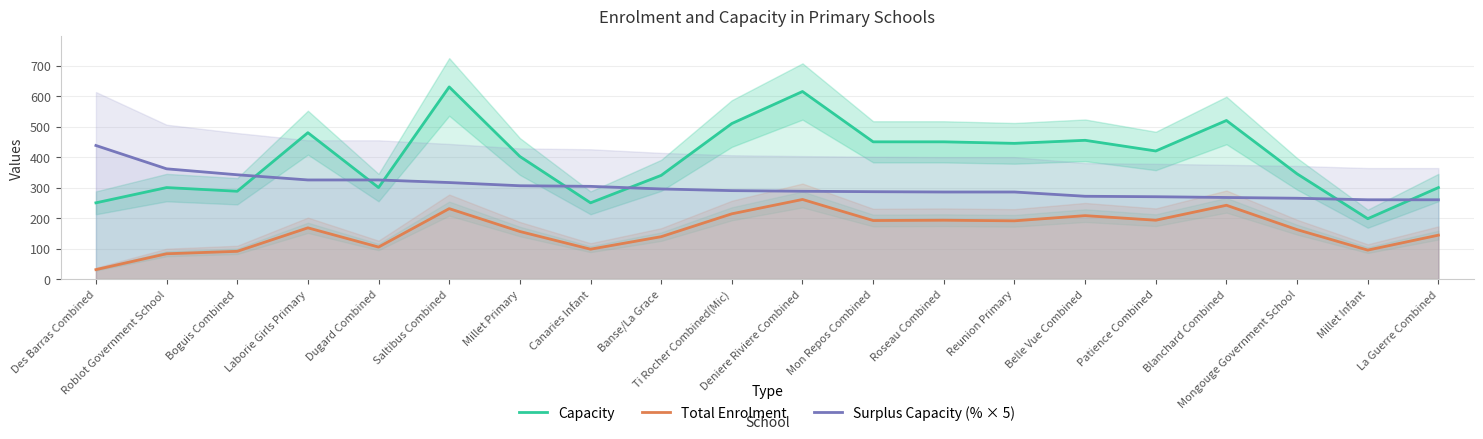

List the series in order of their overall mean, highest first.

Capacity, Surplus Capacity (% × 5), Total Enrolment